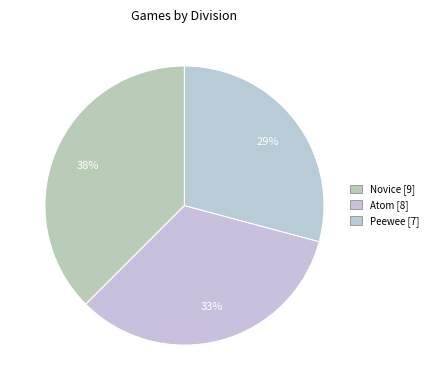

What is the smallest slice in the pie chart?

Peewee